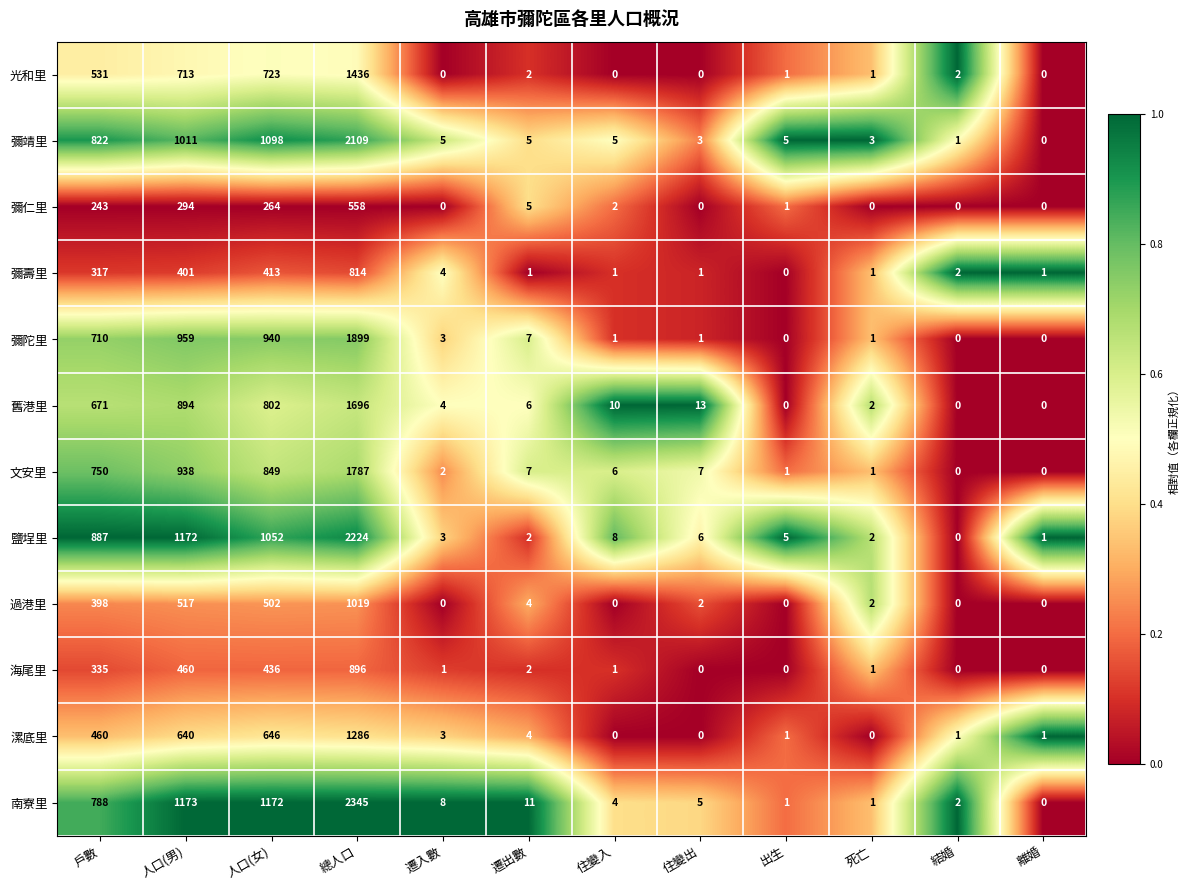

Which series has the largest range (max minus min)?

南寮里